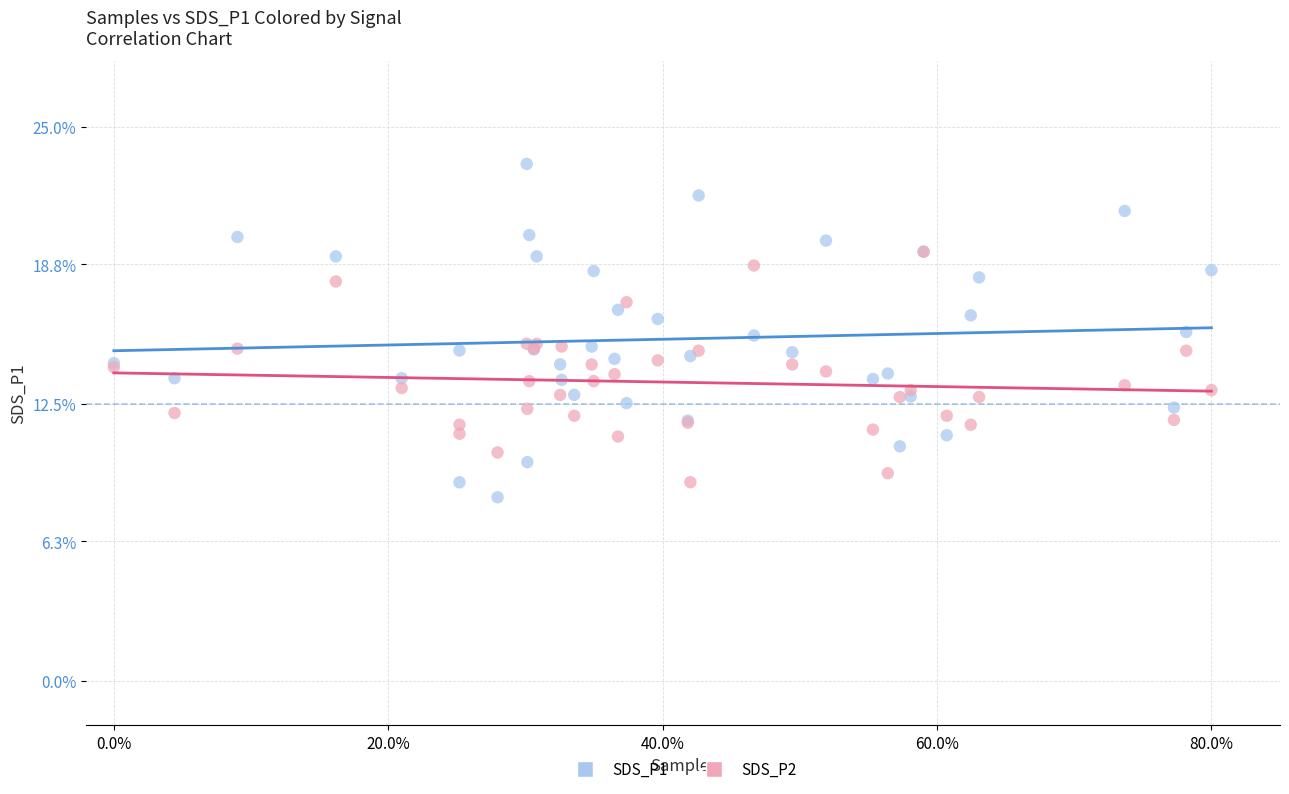

What are all the series names shown in the legend?

SDS_P1, SDS_P2